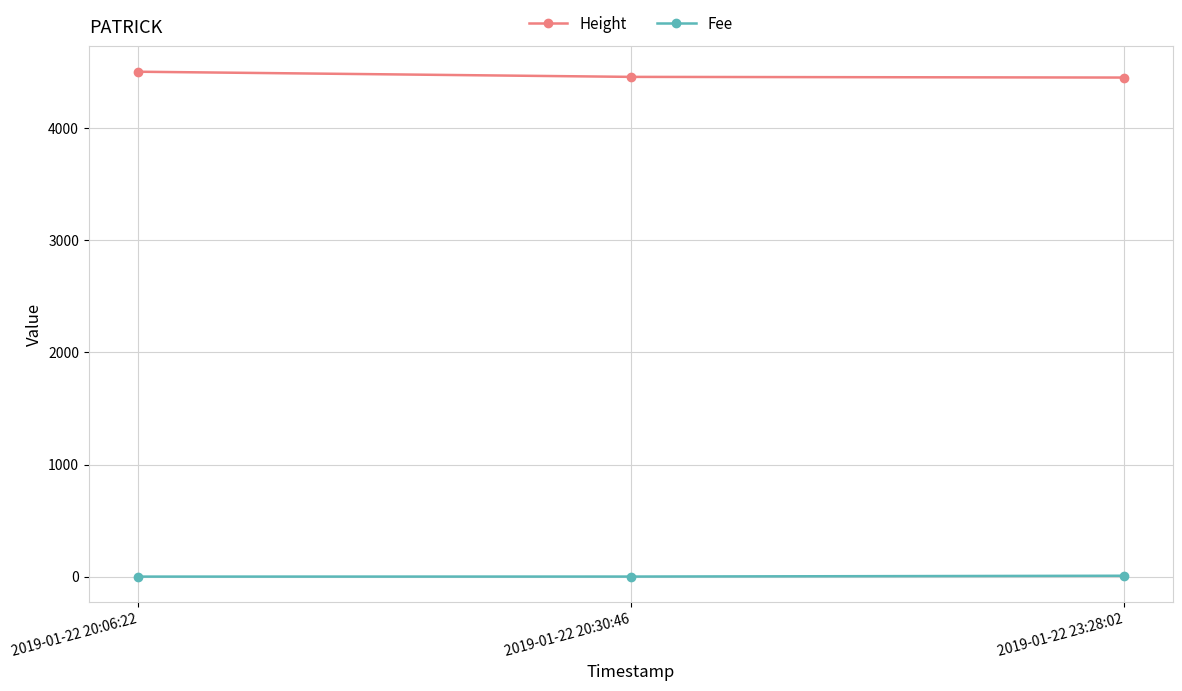

What is the label of the 1st point from the left?

2019-01-22 20:06:22